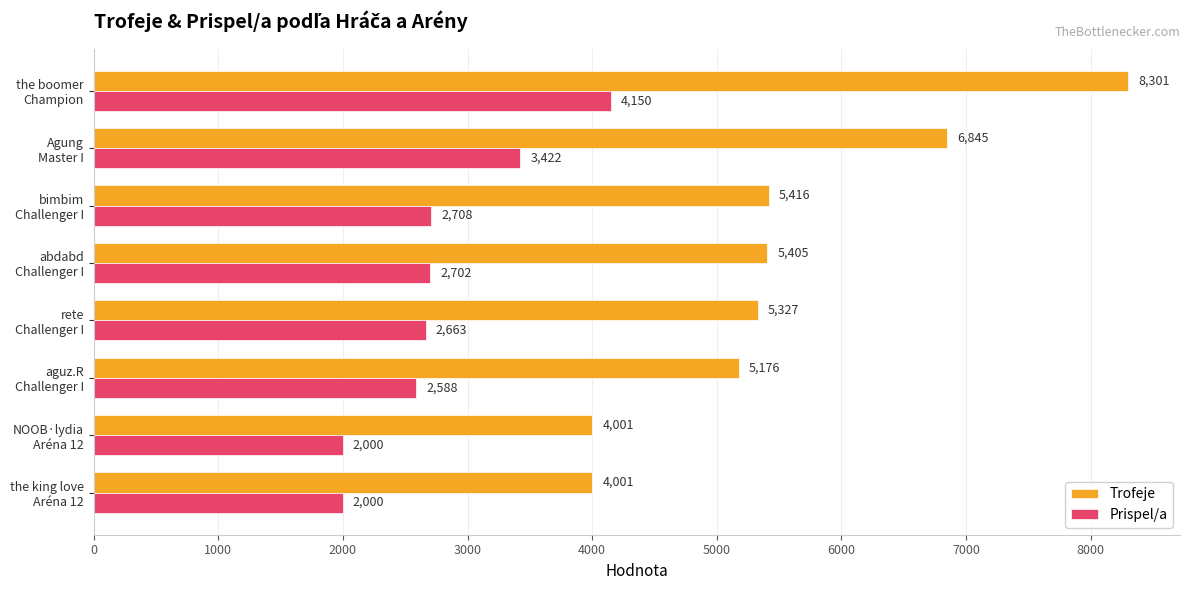

List the series in order of their overall mean, highest first.

Trofeje, Prispel/a